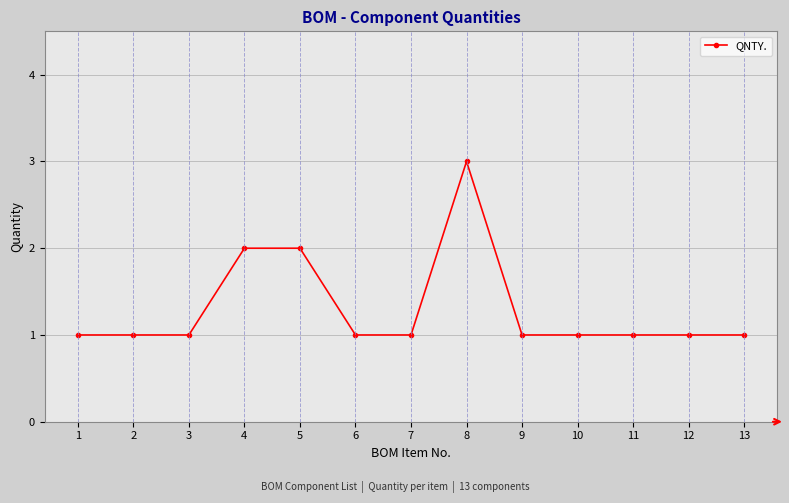

Reading left to right, extract all data points from this chart.

1=1	2=1	3=1	4=2	5=2	6=1	7=1	8=3	9=1	10=1	11=1	12=1	13=1